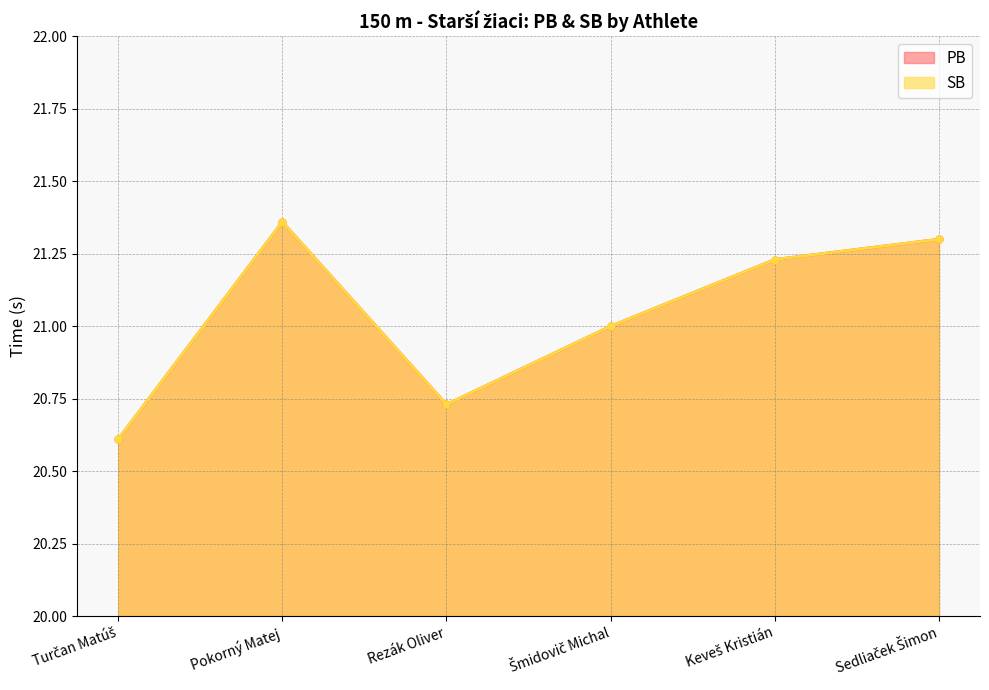

Rank the series at Sedliaček Šimon from highest to lowest value.

PB, SB